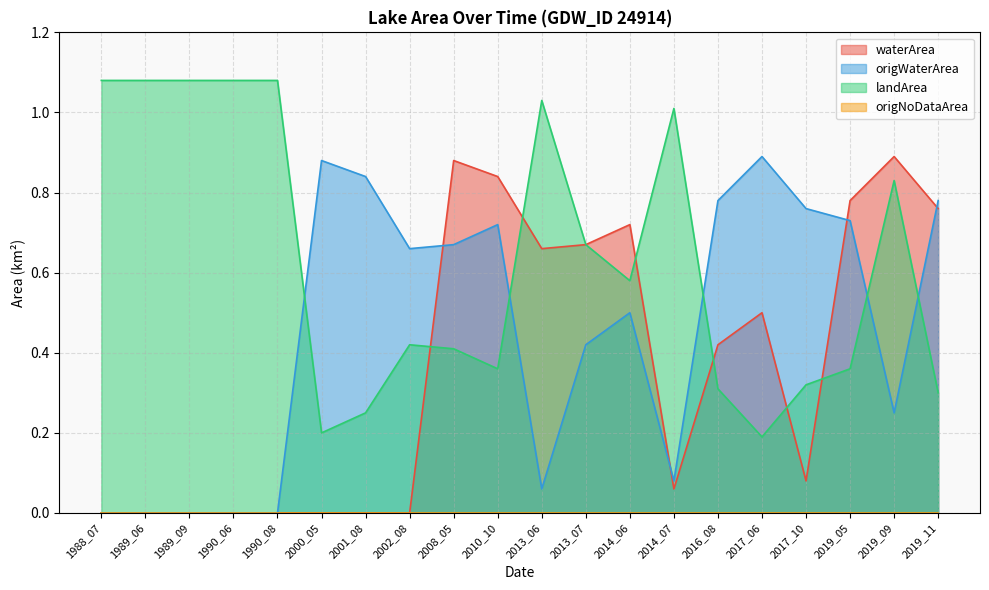

Reading right to left, list all the values displayed in this chart.

waterArea: 0.8	0.9	0.8	0.1	0.5	0.4	0.1	0.7	0.7	0.7	0.8	0.9	0.0	0.0	0.0	0.0	0.0	0.0	0.0	0.0
origWaterArea: 0.8	0.2	0.7	0.8	0.9	0.8	0.1	0.5	0.4	0.1	0.7	0.7	0.7	0.8	0.9	0.0	0.0	0.0	0.0	0.0
landArea: 0.3	0.8	0.4	0.3	0.2	0.3	1.0	0.6	0.7	1.0	0.4	0.4	0.4	0.2	0.2	1.1	1.1	1.1	1.1	1.1